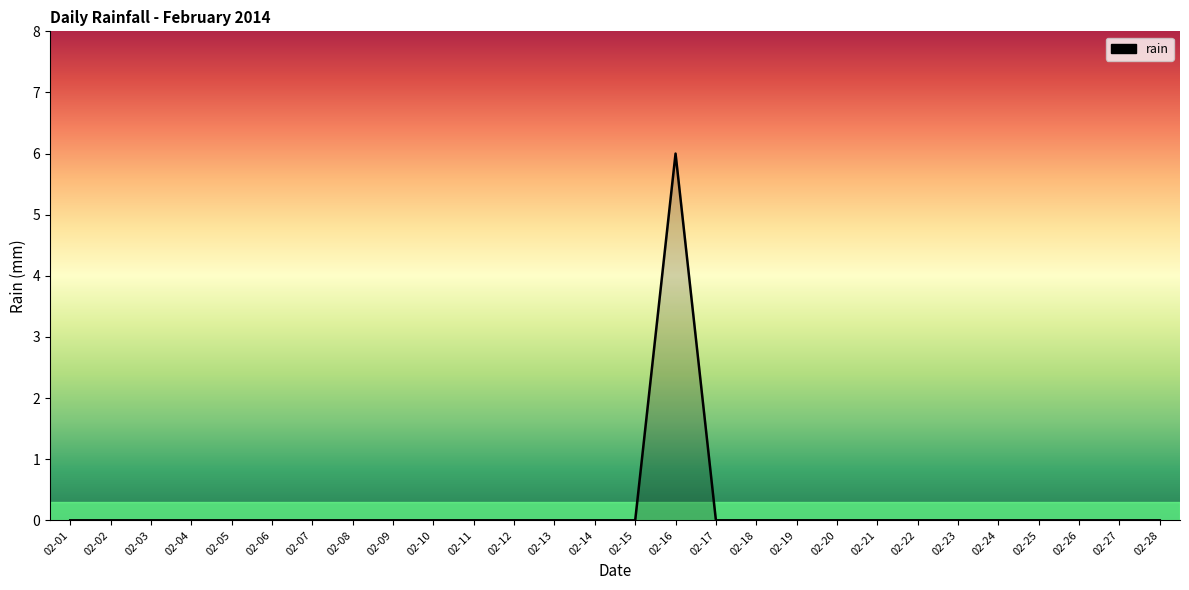

Reading left to right, what are all the values shown in this chart?

02-01=0	02-02=0	02-03=0	02-04=0	02-05=0	02-06=0	02-07=0	02-08=0	02-09=0	02-10=0	02-11=0	02-12=0	02-13=0	02-14=0	02-15=0	02-16=6	02-17=0	02-18=0	02-19=0	02-20=0	02-21=0	02-22=0	02-23=0	02-24=0	02-25=0	02-26=0	02-27=0	02-28=0